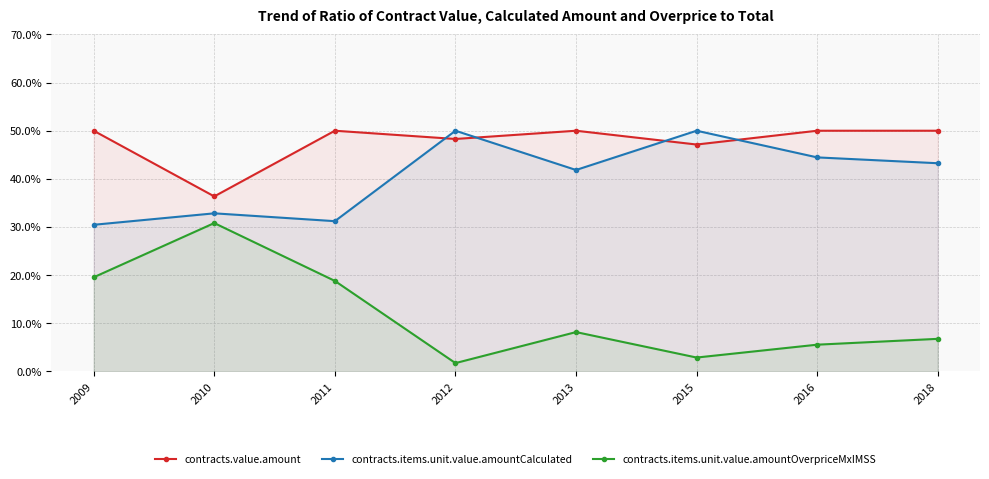

The value of contracts.value.amount at 2010 is 36.4. True or false?

True